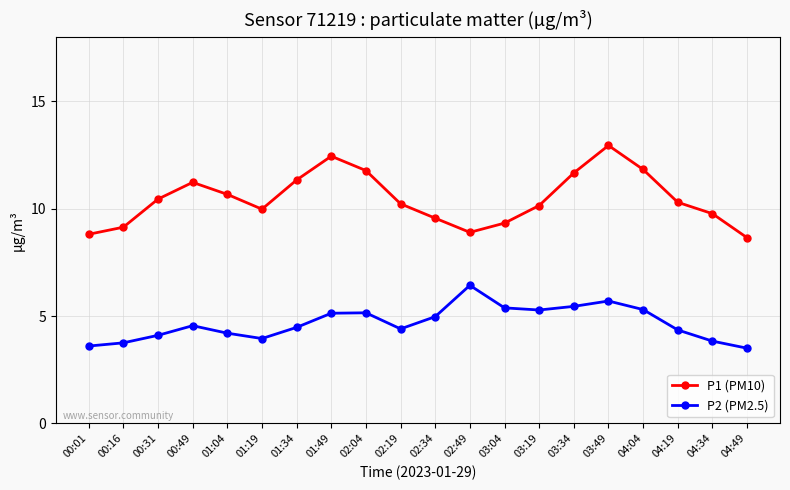

What is the total value across all series at 01:04?

14.9